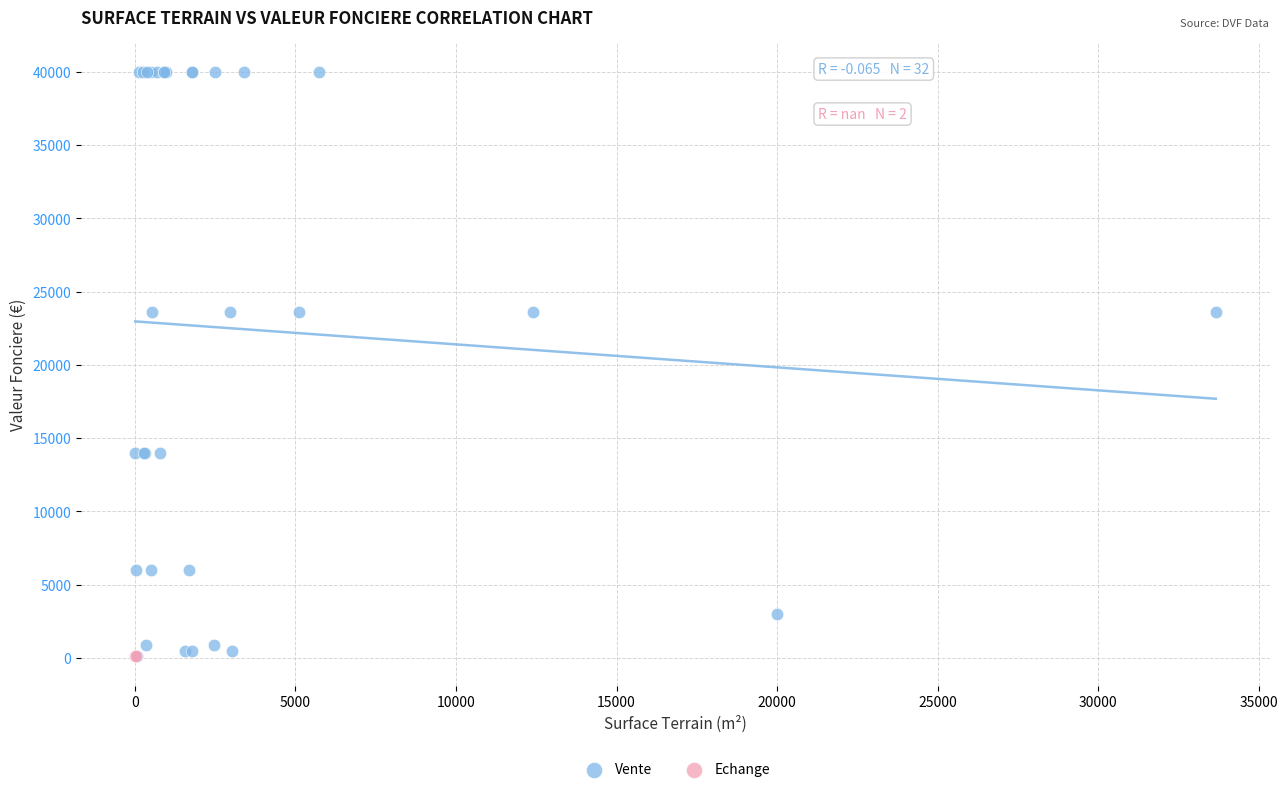

What are all the series names shown in the legend?

Vente, Echange